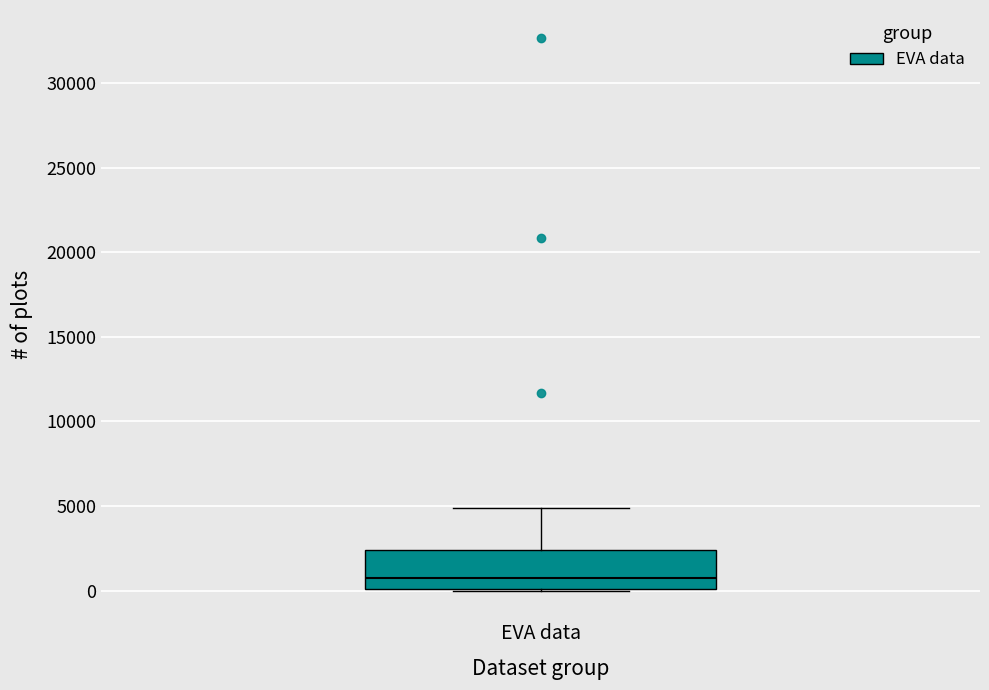

Where does the median line of the box for EVA data sit on the y-axis? The values are not printed on the chart, so give them approximately, as read against the axis.

500